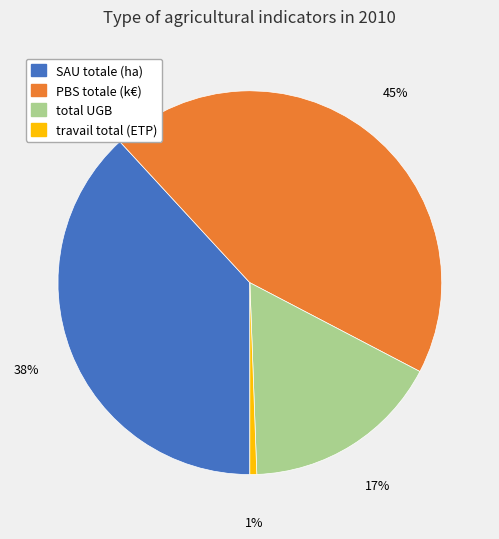

Is the sum of SAU totale (ha) and total UGB greater than half?

Yes